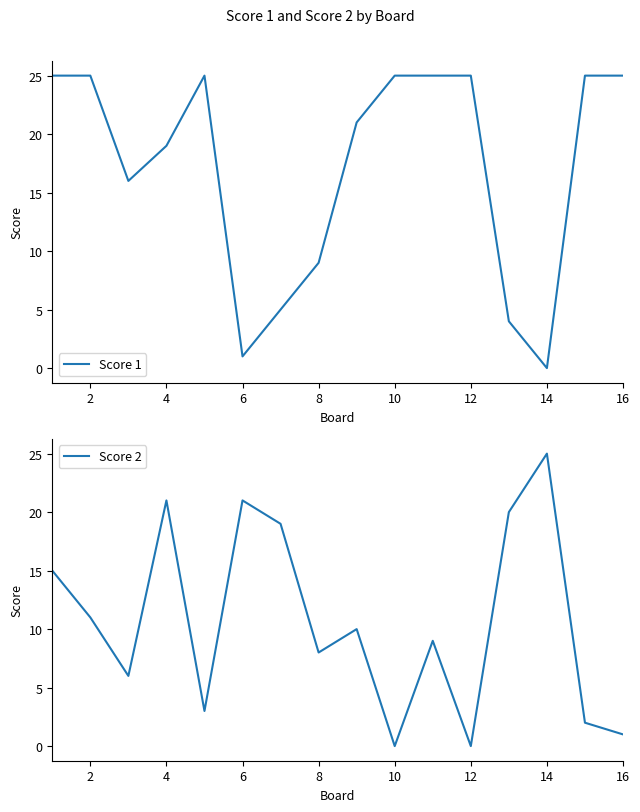

Is it true that Score 1 equals 25 at 2?

True